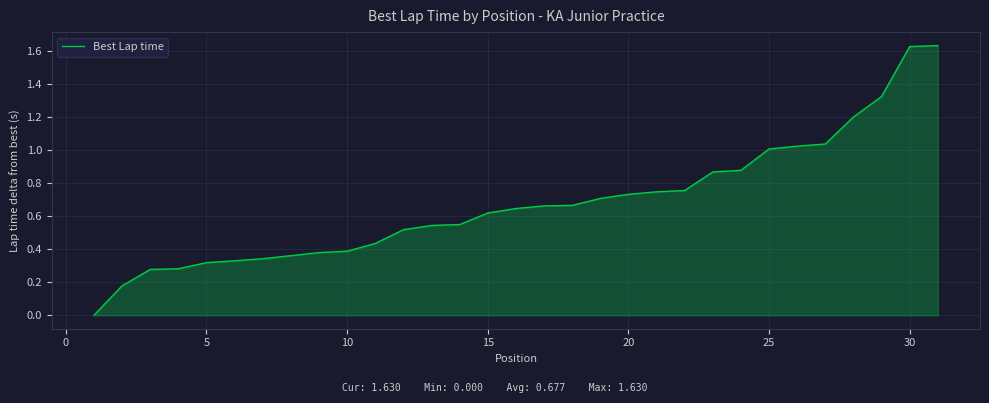

Does the chart display data point markers on the line(s)?

No